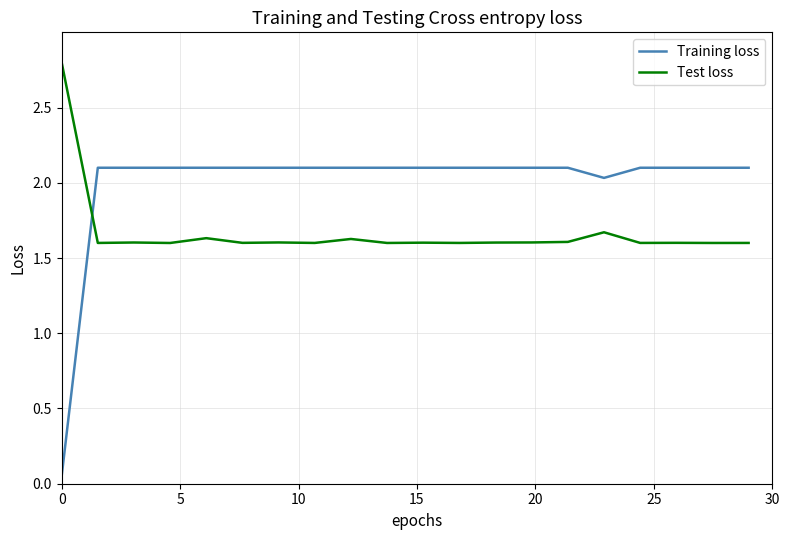

Which series has the largest total across all categories?

Training loss